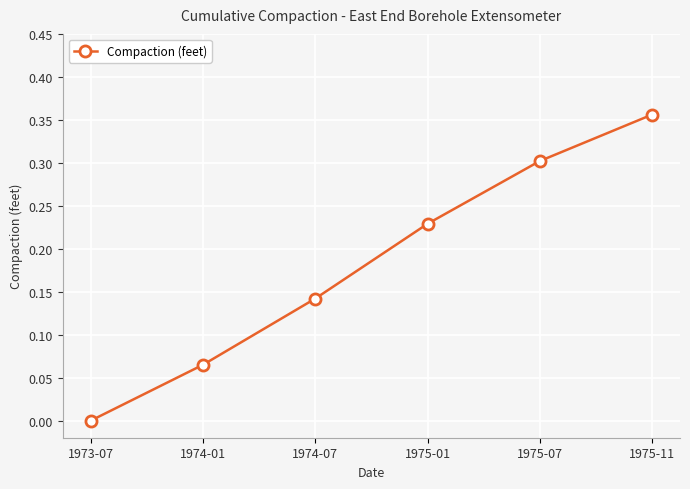

List the labels in order of value, smallest first.

1973-07, 1974-01, 1974-07, 1975-01, 1975-07, 1975-11